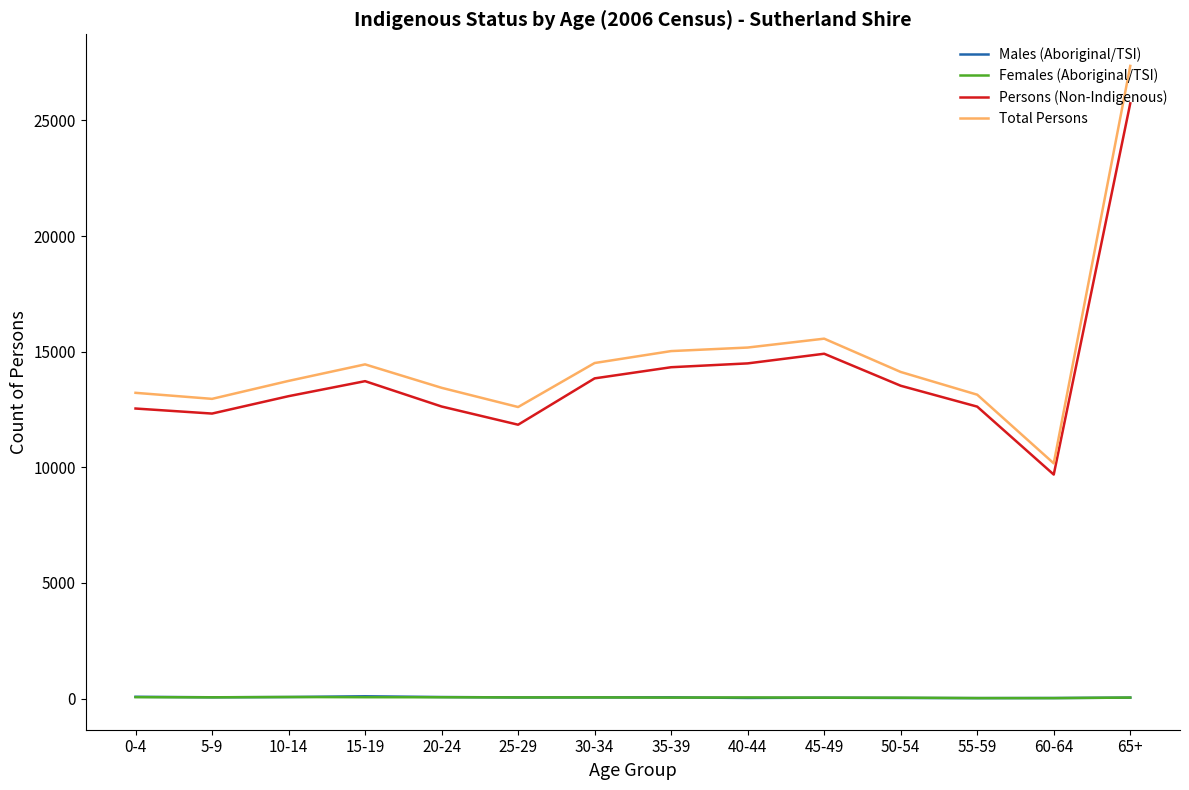

What is the spread (max minus min) of values at 35-39?

14984